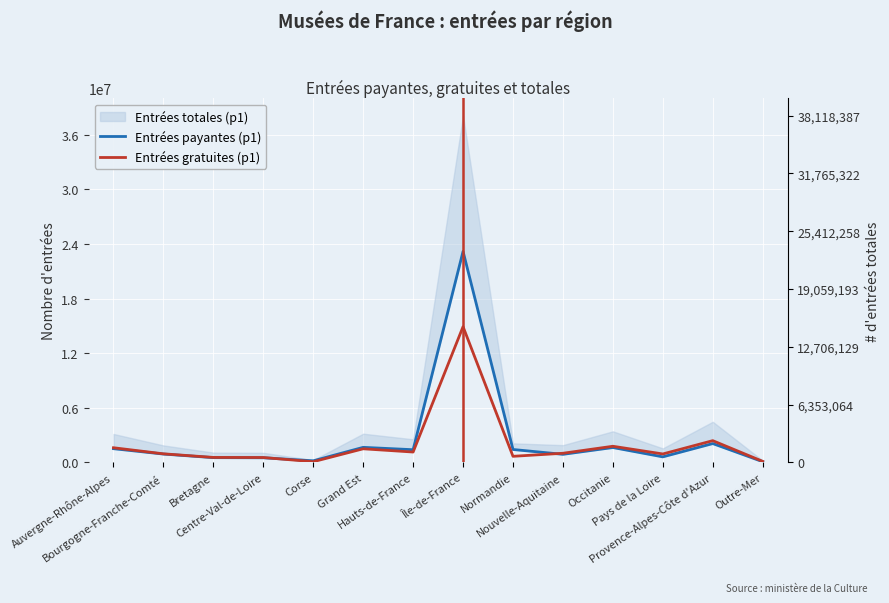

Reading left to right, transcribe all the data shown in this chart.

Entrées payantes (p1): 1514456	923342	529064	515152	180055	1660539	1400352	23195829	1424719	893605	1640959	615048	2075720	84928
Entrées gratuites (p1): 1617367	949491	553315	543926	81737	1501473	1145734	14922558	675179	1009995	1780405	933359	2395861	120923